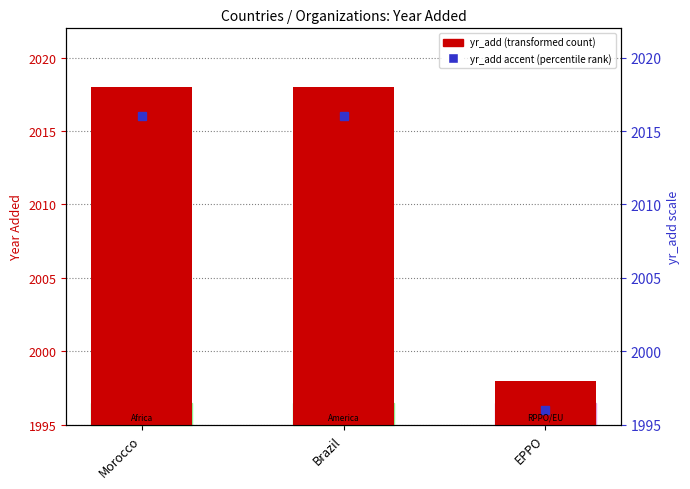

The chart shows a value of 2018 at Brazil. True or false?

True